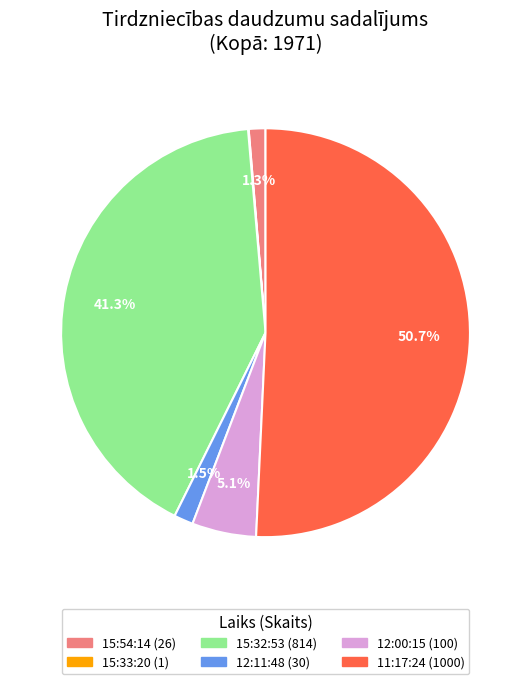

Which category has the biggest portion of the pie?

11:17:24